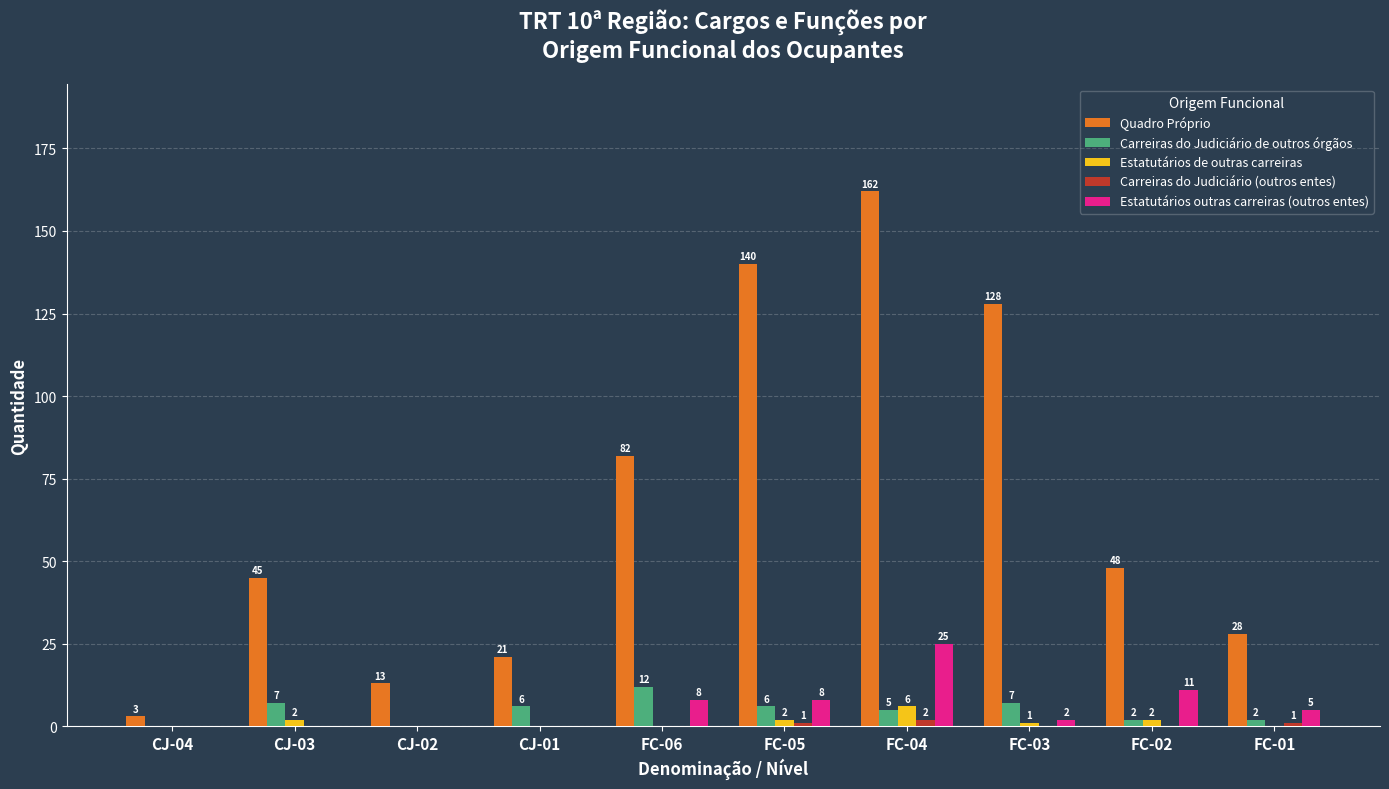

The Carreiras do Judiciário (outros entes) series shows 2 at FC-04. True or false?

True